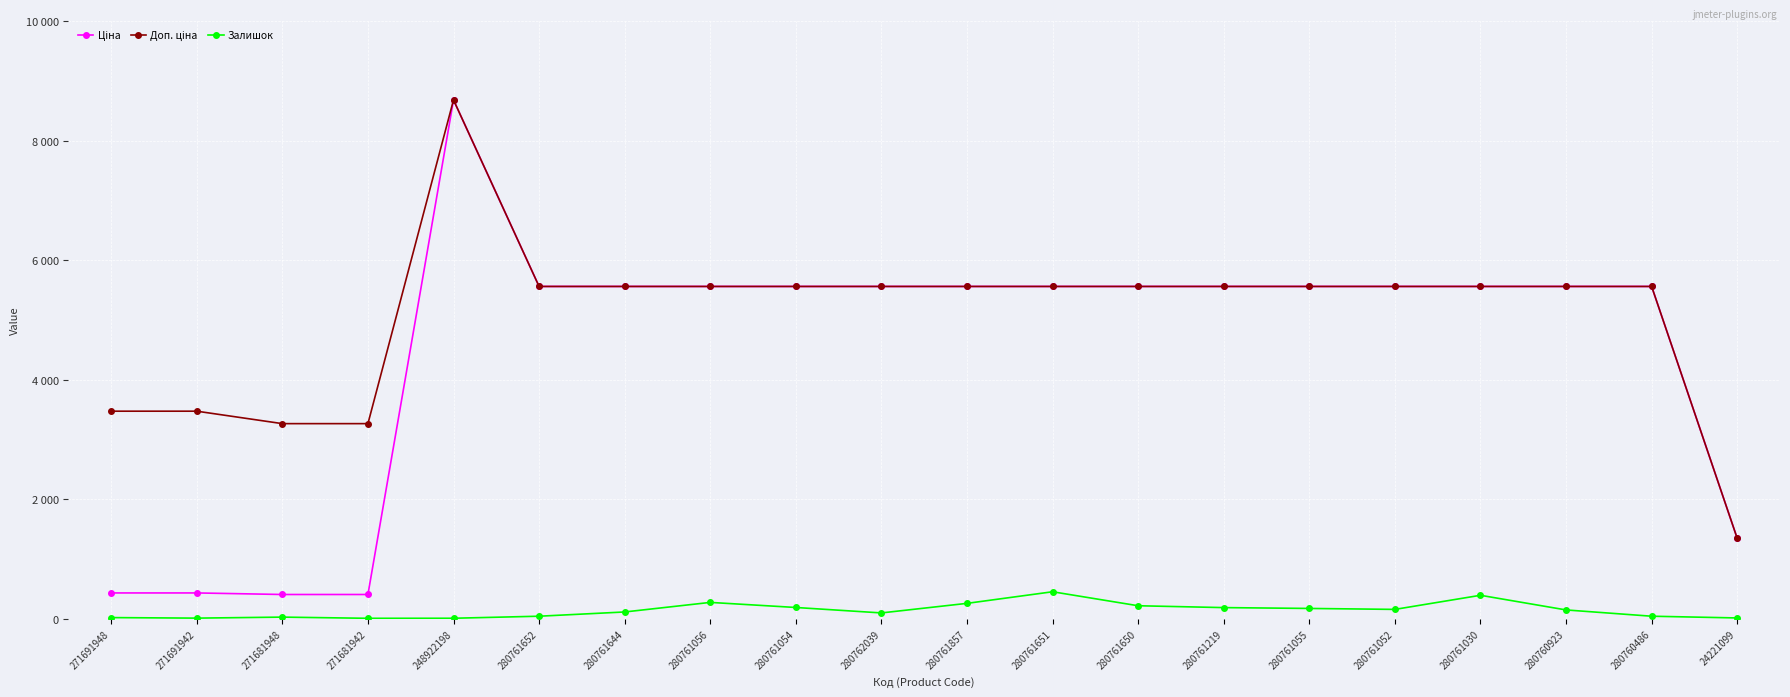

The Ціна series shows 3386.9 at 280761055. True or false?

False